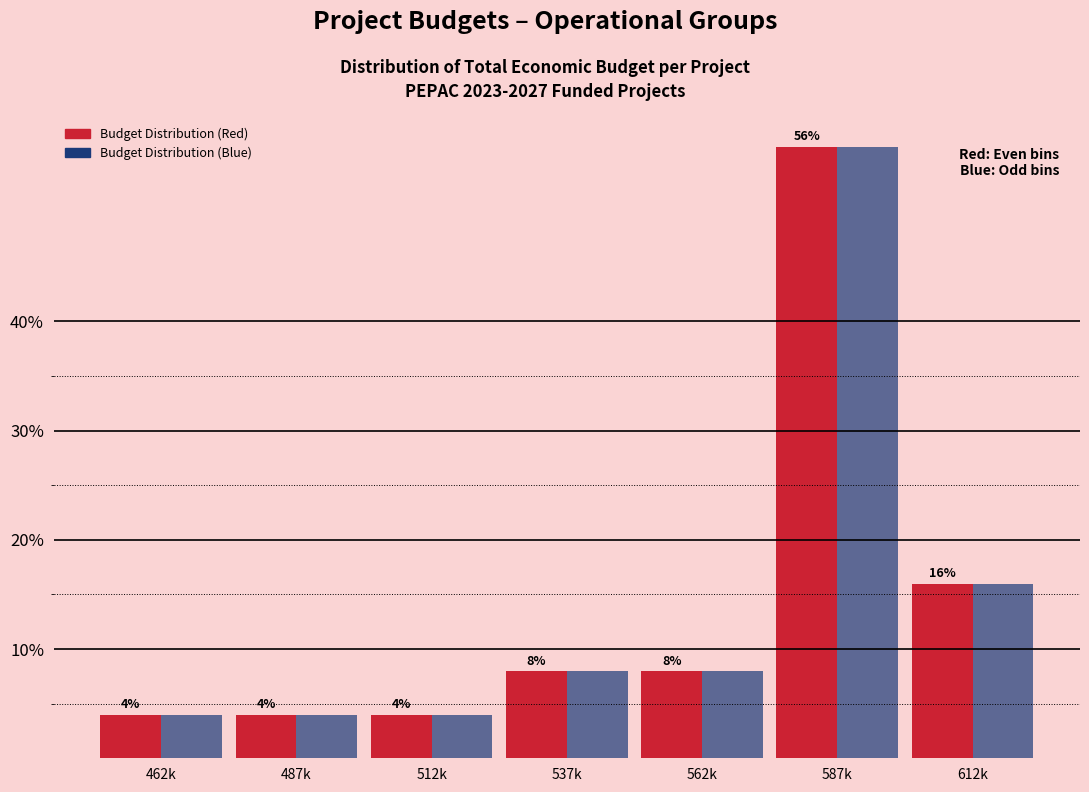

Reading left to right, what are all the values shown in this chart?

Budget Distribution (Red): 462k=4.0	487k=4.0	512k=4.0	537k=8.0	562k=8.0	587k=56.0	612k=16.0
Budget Distribution (Blue): 462k=4.0	487k=4.0	512k=4.0	537k=8.0	562k=8.0	587k=56.0	612k=16.0